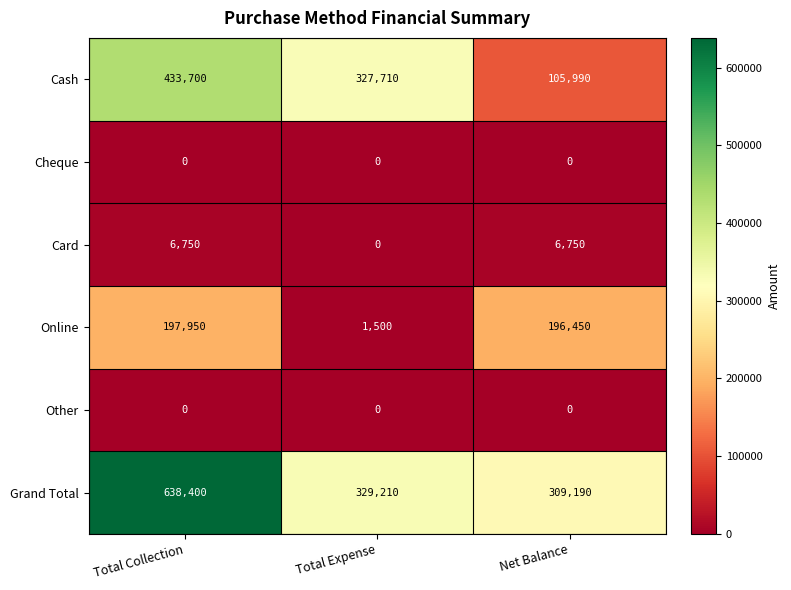

The value of Online at Total Collection is 197950. True or false?

True